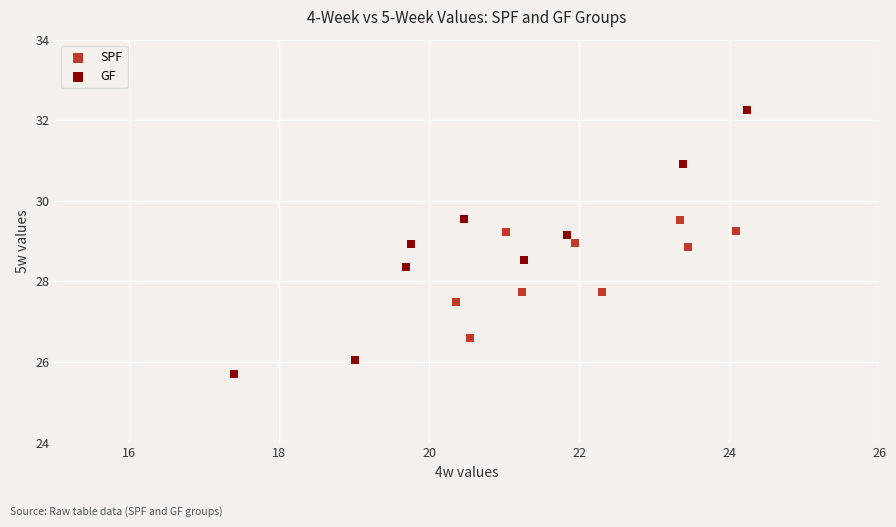

Which series has the widest spread of Y values?

GF